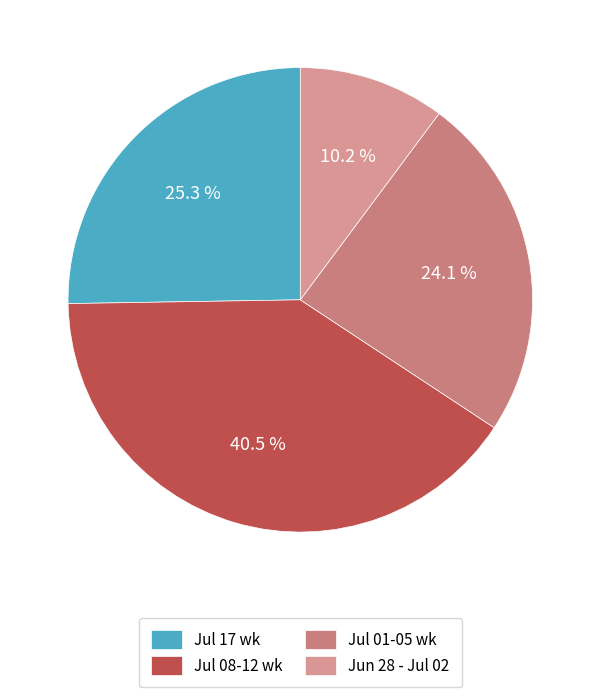

Rank the categories by value from lowest to highest.

Jun 28 - Jul 02, Jul 01-05 wk, Jul 17 wk, Jul 08-12 wk